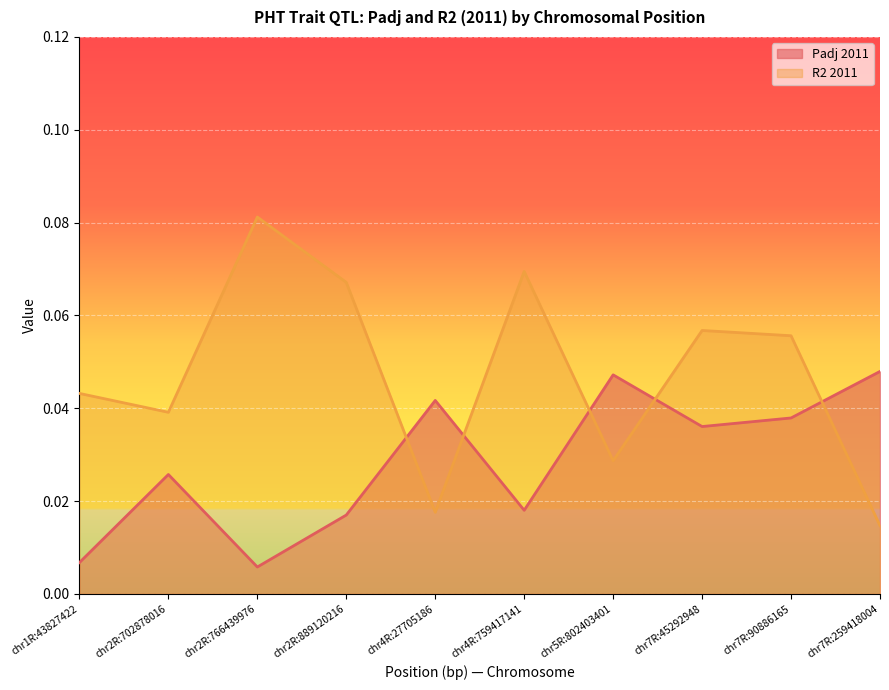

True or false: Padj 2011 has more than 0 points higher than both neighbors.

True